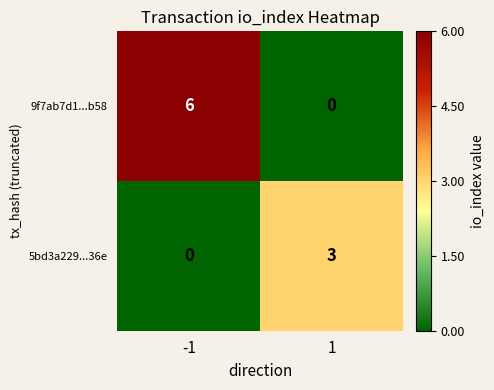

What is the difference between the maximum and minimum values in the 9f7ab7d1...b58 series?

6